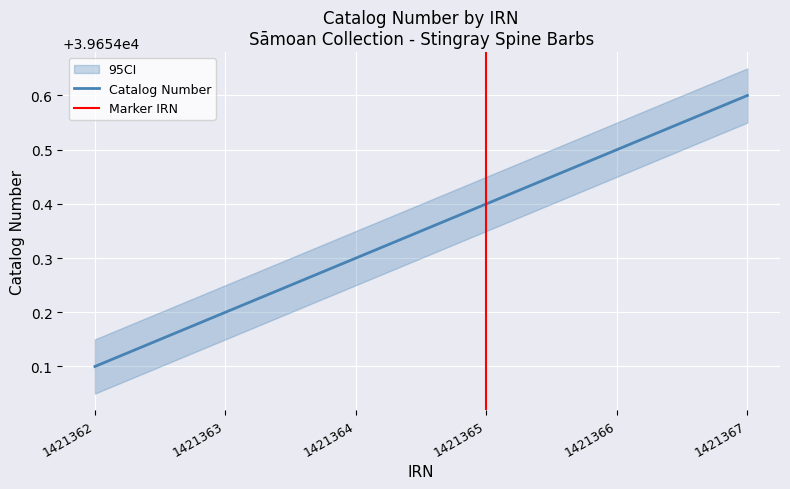

True or false: the data shows 39654.2 at 1421363.

True